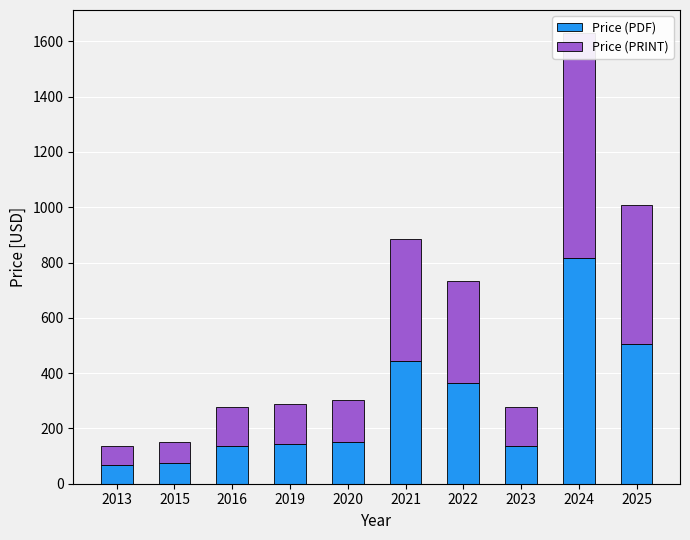

How many bars are there in total?

20